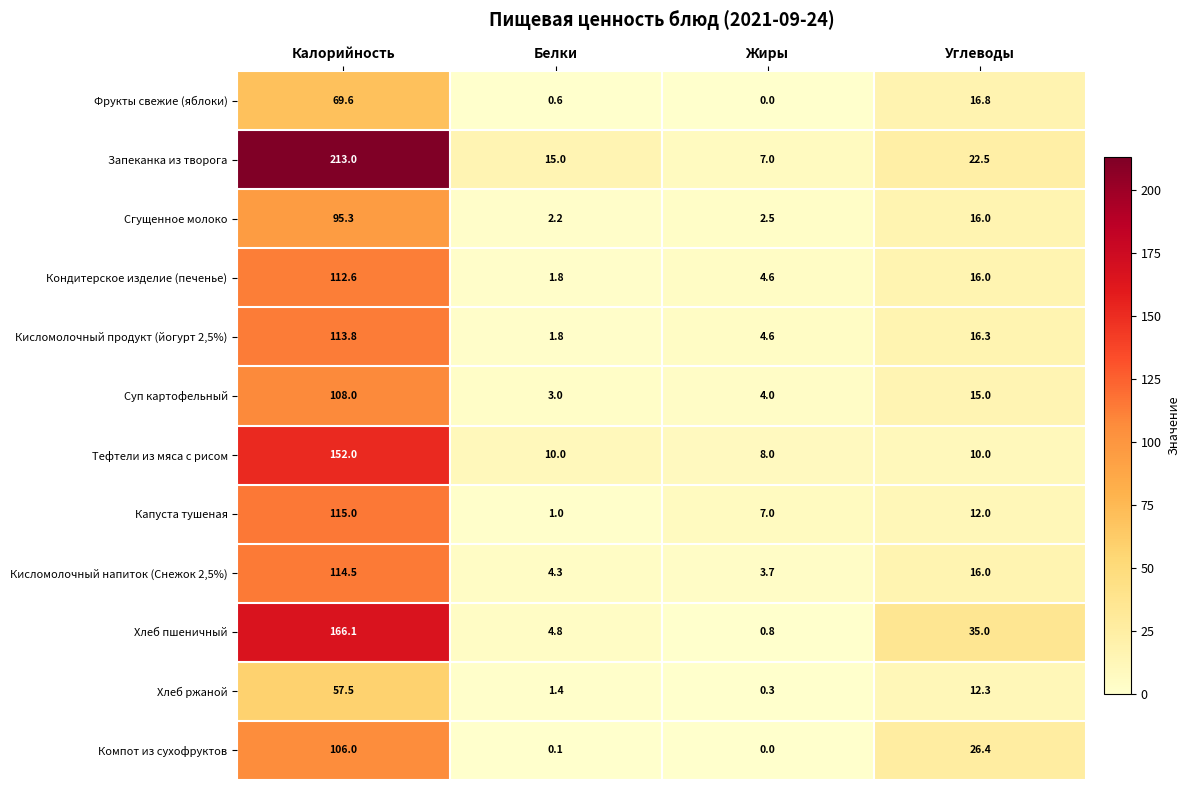

How many data points does each series have?

4